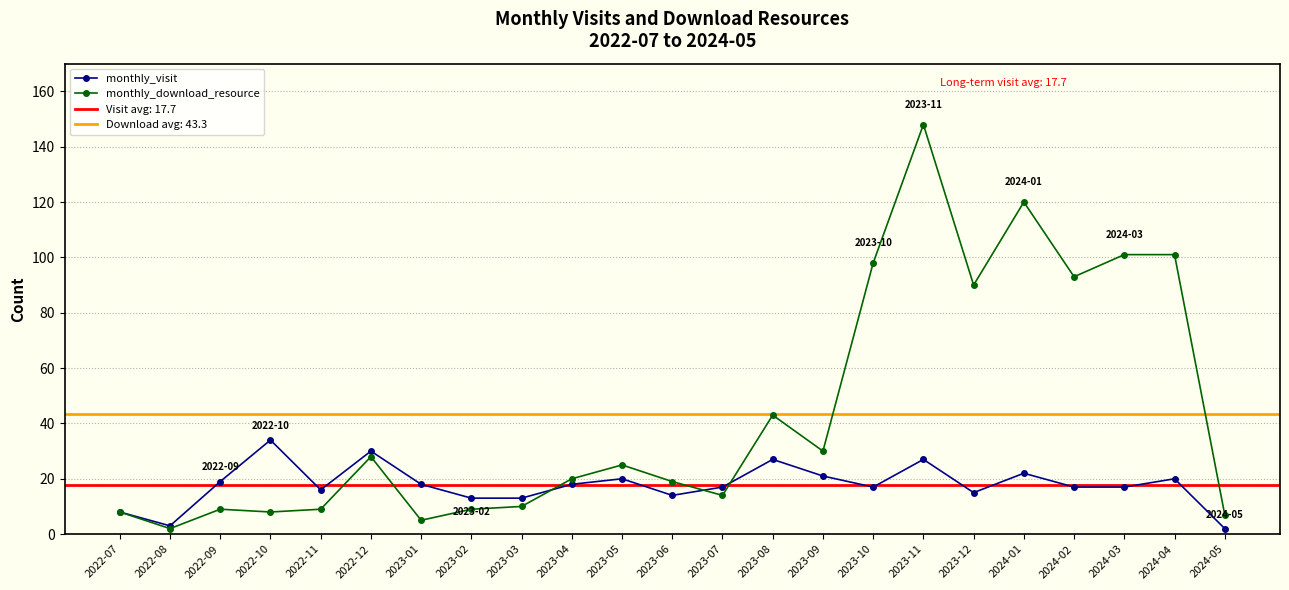

The monthly_download_resource series shows 173 at 2024-03. True or false?

False